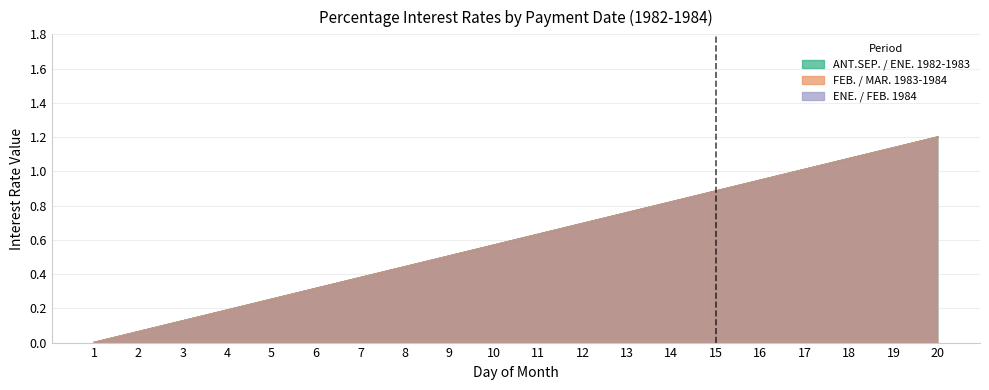

Reading left to right, extract all data points from this chart.

ANT.SEP. (1982): 0.0	0.1	0.1	0.2	0.3	0.3	0.4	0.4	0.5	0.6	0.6	0.7	0.8	0.8	0.9	0.9	1.0	1.1	1.1	1.2
ENE. (1983): 0.0	0.1	0.1	0.2	0.3	0.3	0.4	0.4	0.5	0.6	0.6	0.7	0.8	0.8	0.9	0.9	1.0	1.1	1.1	1.2
FEB. (1983): 0.0	0.1	0.1	0.2	0.3	0.3	0.4	0.4	0.5	0.6	0.6	0.7	0.8	0.8	0.9	0.9	1.0	1.1	1.1	1.2
ENE. (1984): 0.0	0.1	0.1	0.2	0.3	0.3	0.4	0.4	0.5	0.6	0.6	0.7	0.8	0.8	0.9	0.9	1.0	1.1	1.1	1.2
FEB. (1984): 0.0	0.1	0.1	0.2	0.3	0.3	0.4	0.4	0.5	0.6	0.6	0.7	0.8	0.8	0.9	0.9	1.0	1.1	1.1	1.2
MAR. (1984): 0.0	0.1	0.1	0.2	0.3	0.3	0.4	0.4	0.5	0.6	0.6	0.7	0.8	0.8	0.9	0.9	1.0	1.1	1.1	1.2